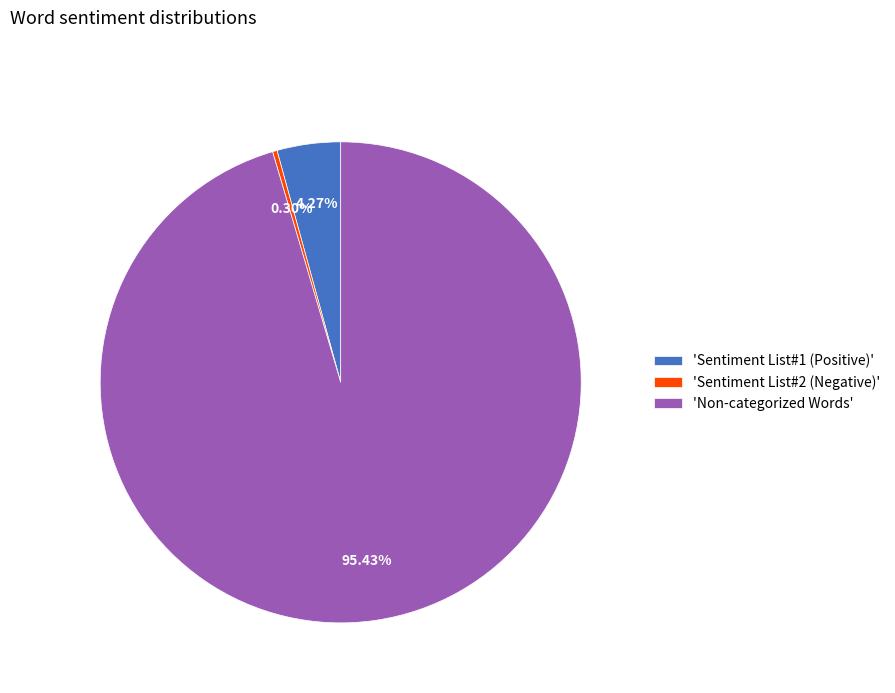

Does 'Non-categorized Words' account for over 50% of the chart?

Yes